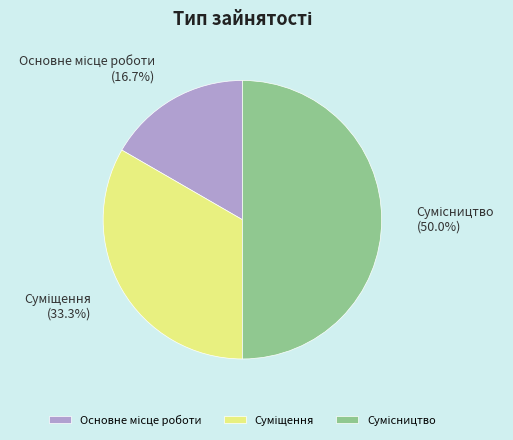

Which category has the biggest portion of the pie?

Сумісництво